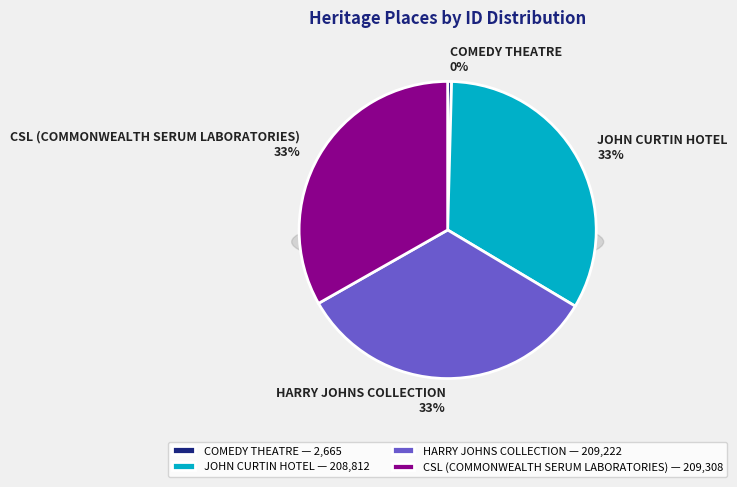

The COMEDY THEATRE slice represents 14% of the pie. True or false?

False